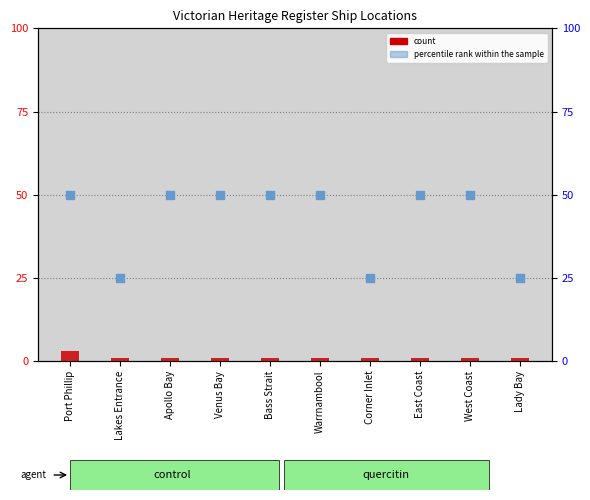

At which category is the sum across all series the highest?

Port Phillip